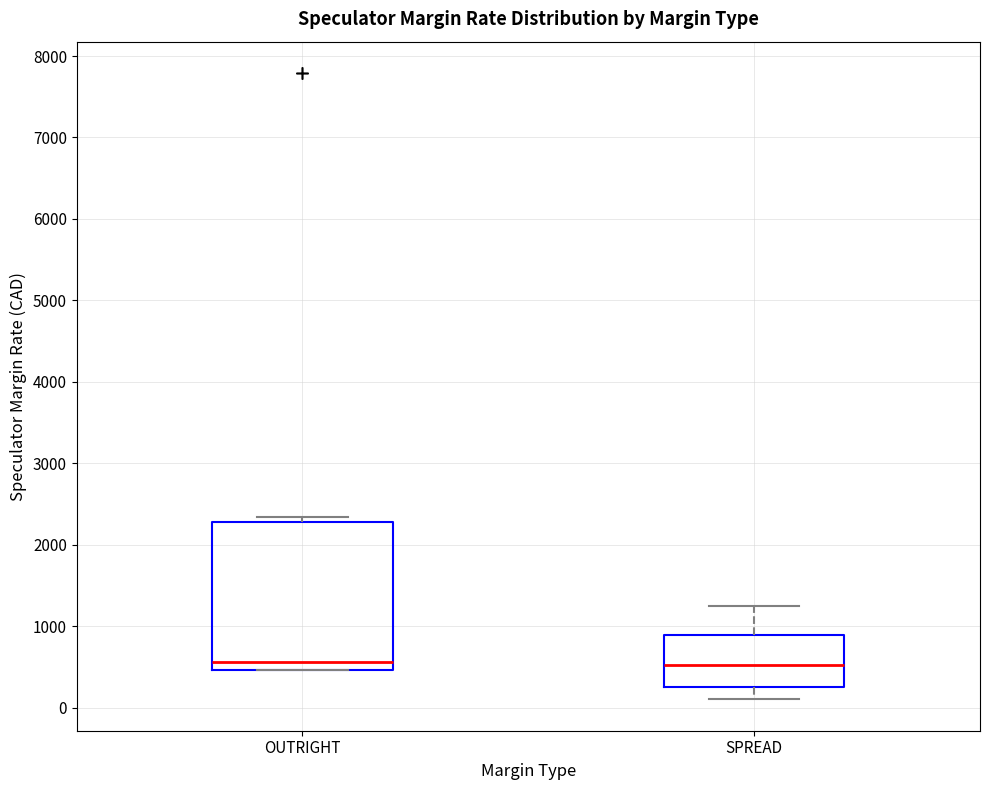

Reading left to right, read every box against the y-axis: the position of its median line, the range the box covers, and the ends of its whiskers. The values are not printed on the chart, so give them approximately, as read against the axis.

OUTRIGHT: median 600, box 500 to 2300, whiskers 500 to 2300 (just above the box's upper edge)
SPREAD: median 500, box 300 to 900, whiskers 100 to 1300